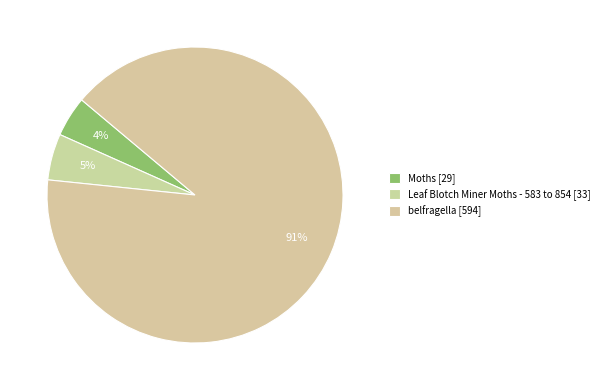

Rank the categories by value from lowest to highest.

Moths, Leaf Blotch Miner Moths - 583 to 854, belfragella